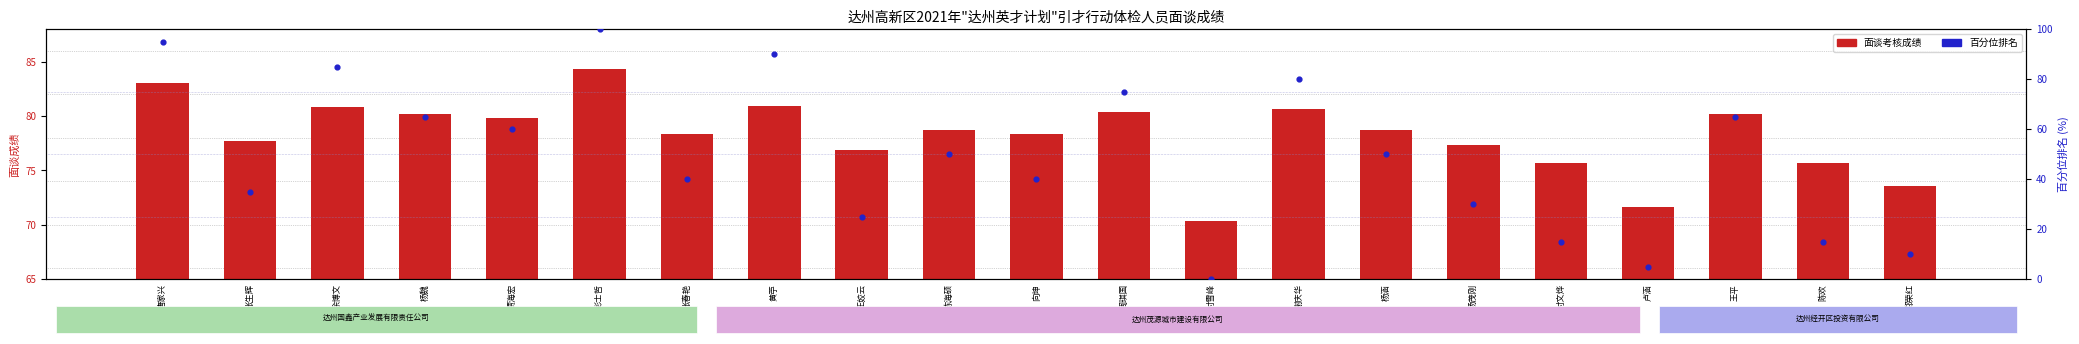

At how many categories does at least one series exceed 67?

21